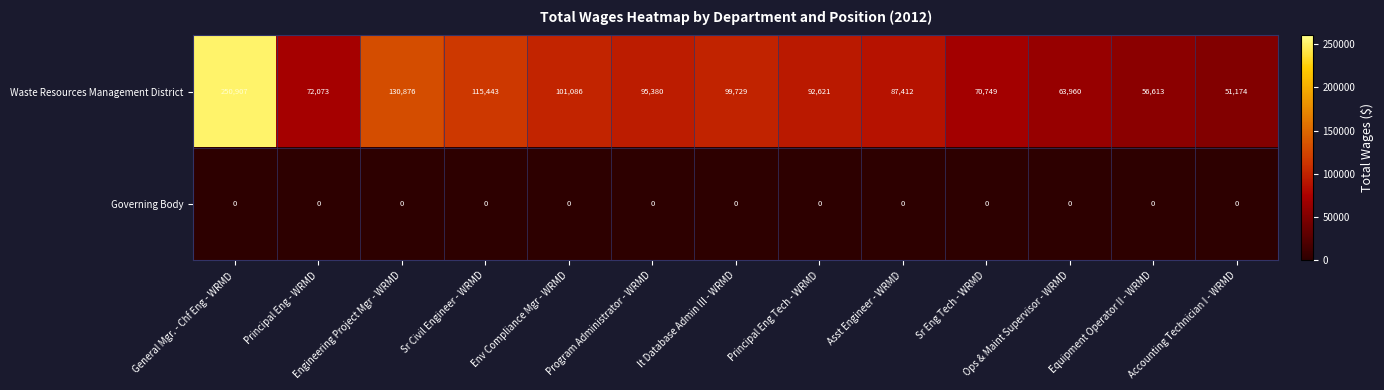

What is the spread (max minus min) of values at Equipment Operator II - WRMD?

56613